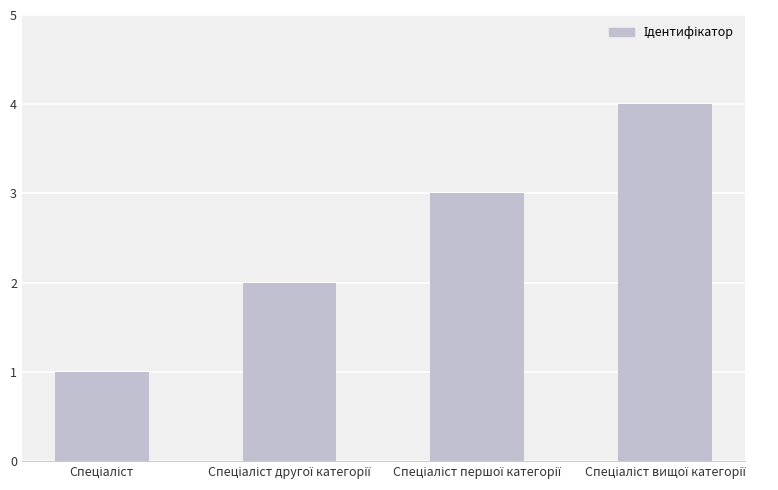

What is the greatest value displayed?

4